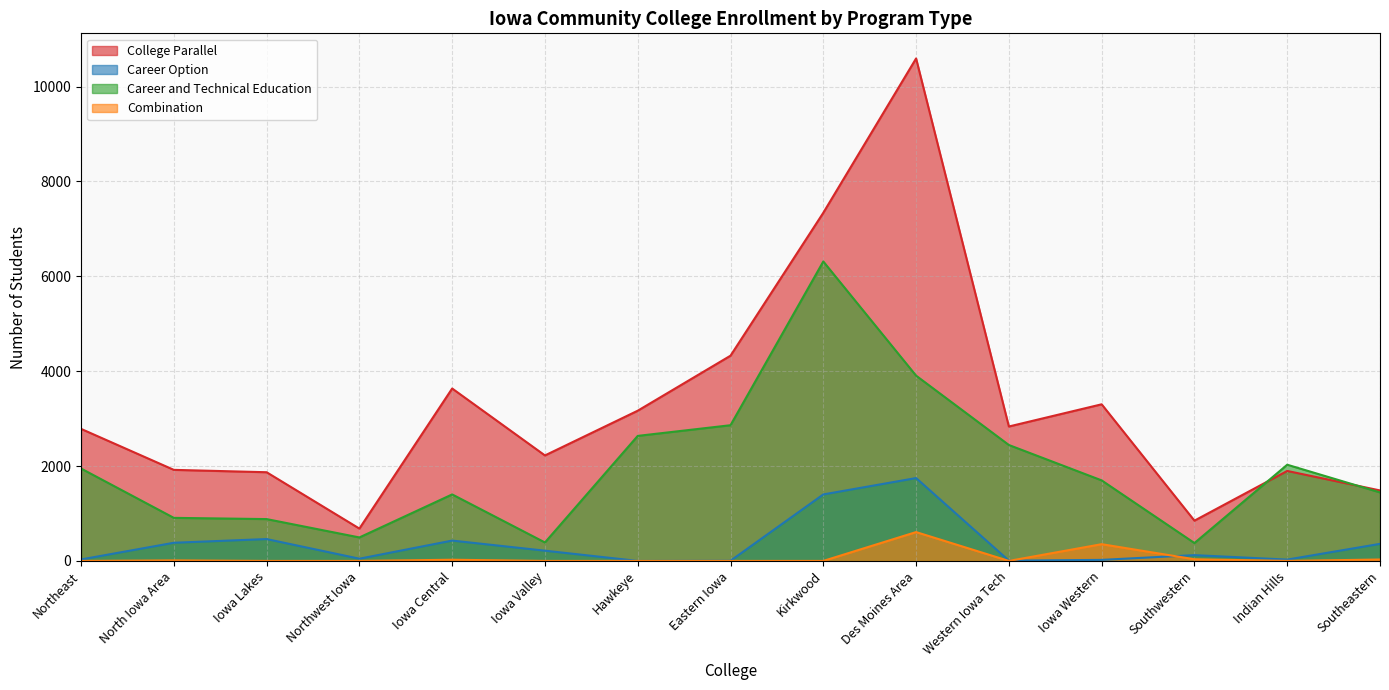

Is the value of Career Option at Southeastern greater than the value of College Parallel at Iowa Central?

No